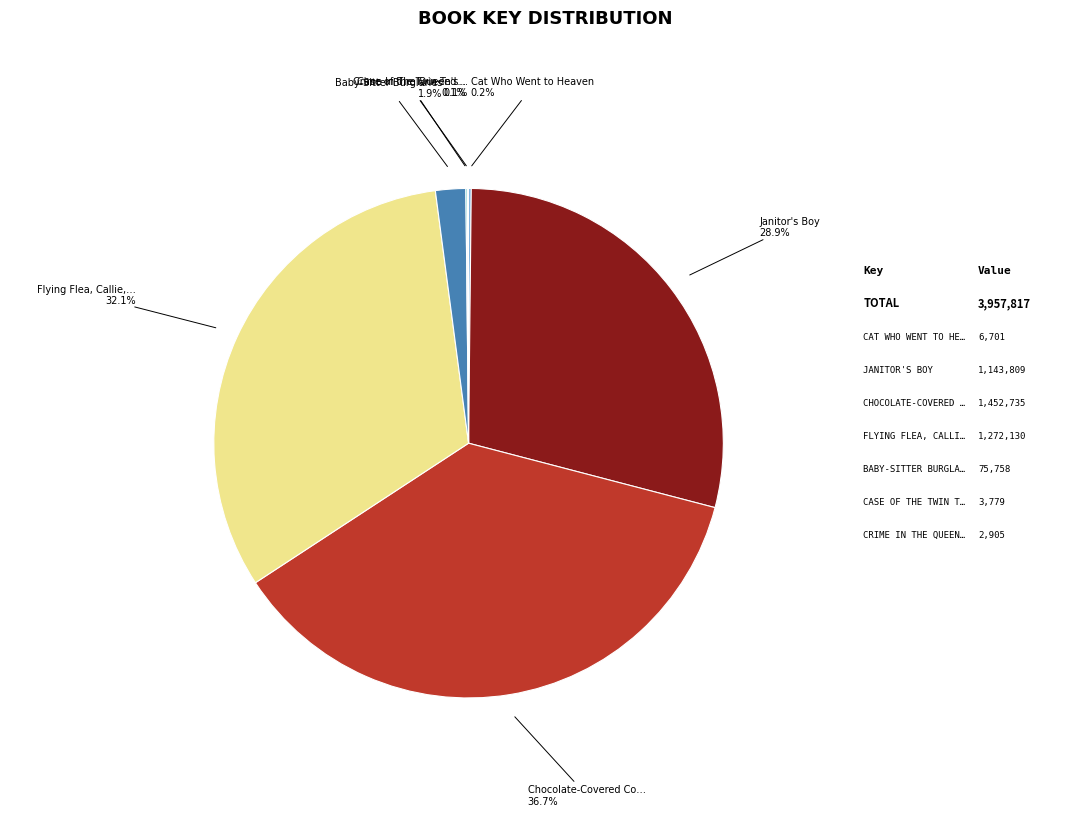

Is there a majority slice in this chart?

No